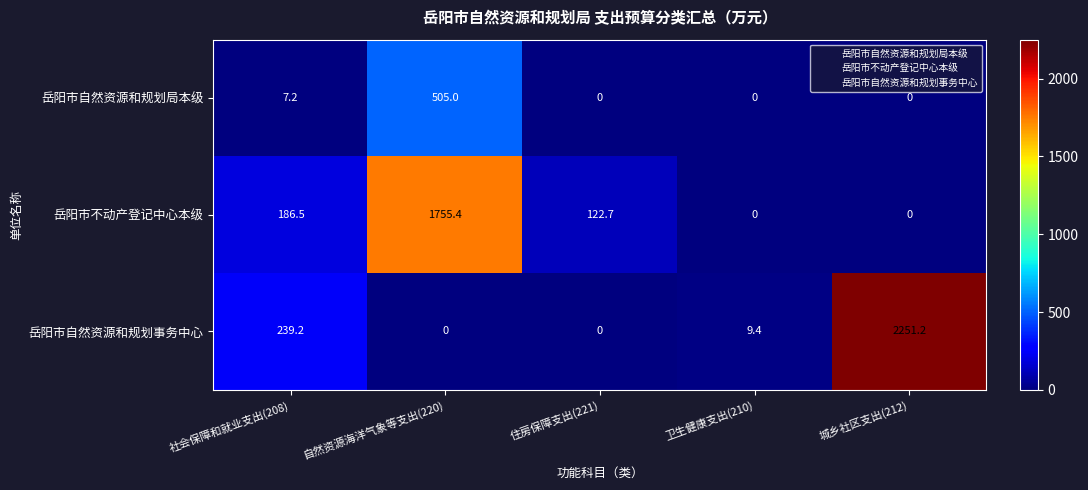

At which category is the sum across all series the highest?

自然资源海洋气象等支出(220)